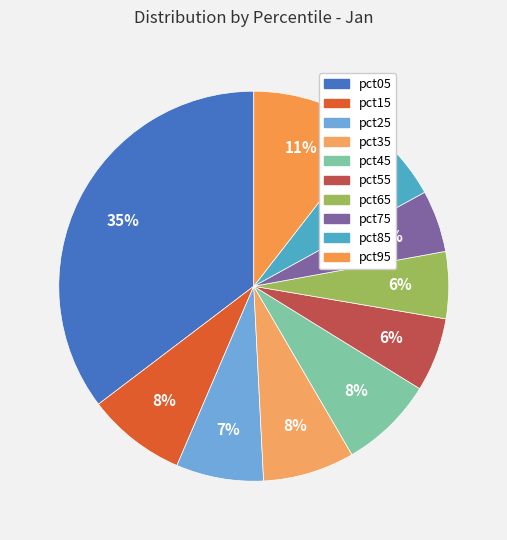

Is there a majority slice in this chart?

No